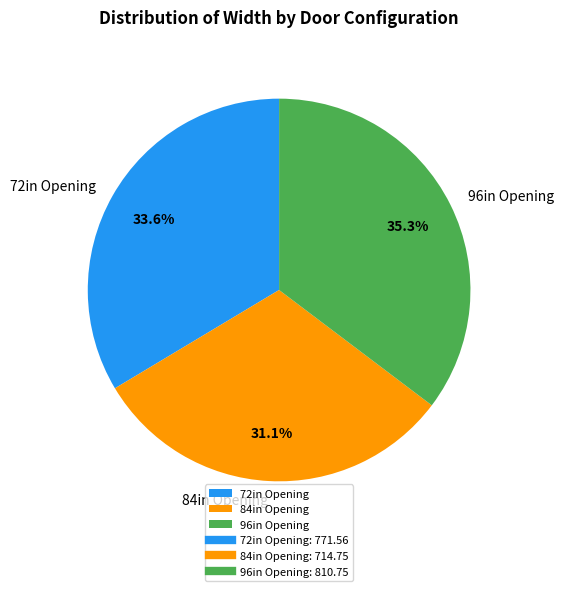

Does 96in Opening account for over 50% of the chart?

No